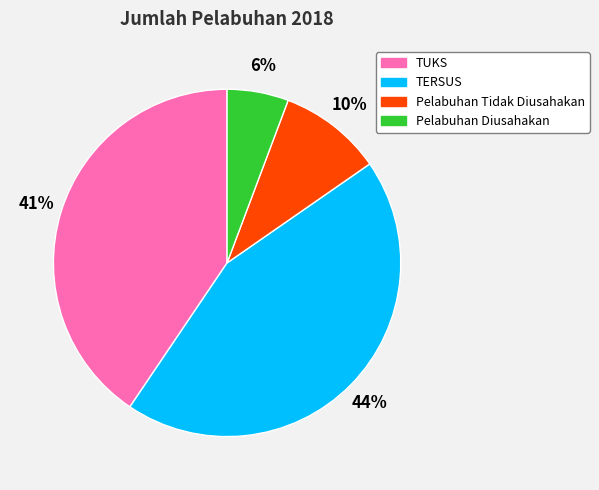

To the nearest percent, what percentage of the pie is TUKS?

41%